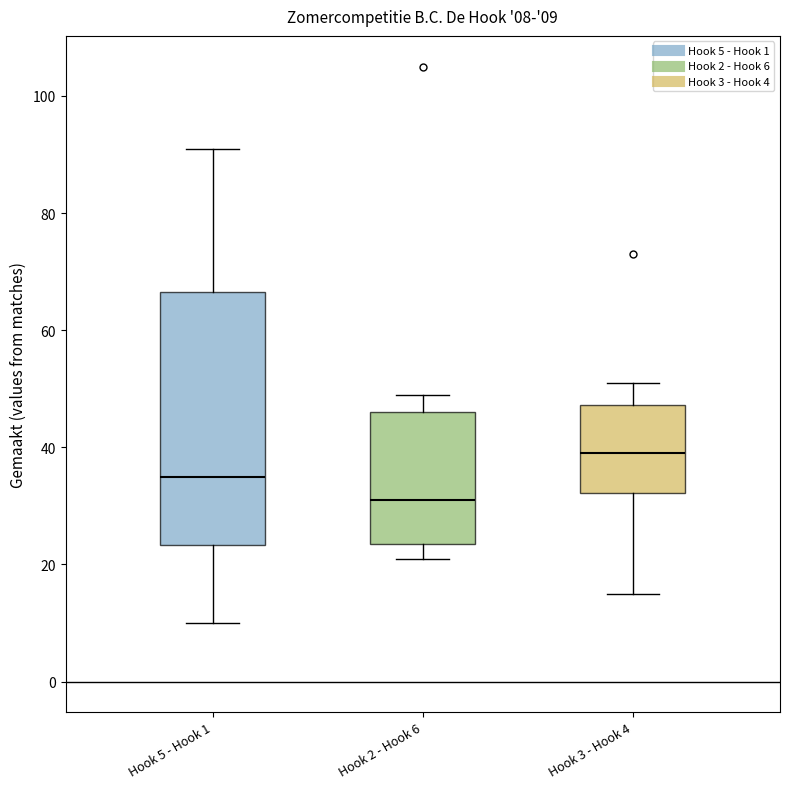

Which box has the lowest median line?

Hook 2 - Hook 6